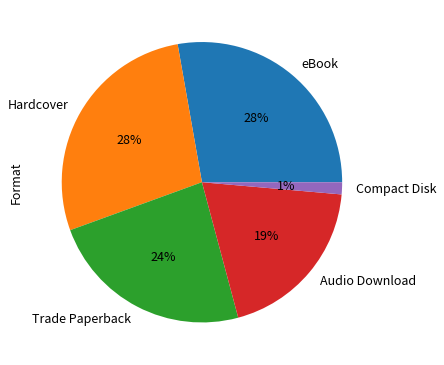

Is the sum of Trade Paperback and Hardcover greater than half?

Yes